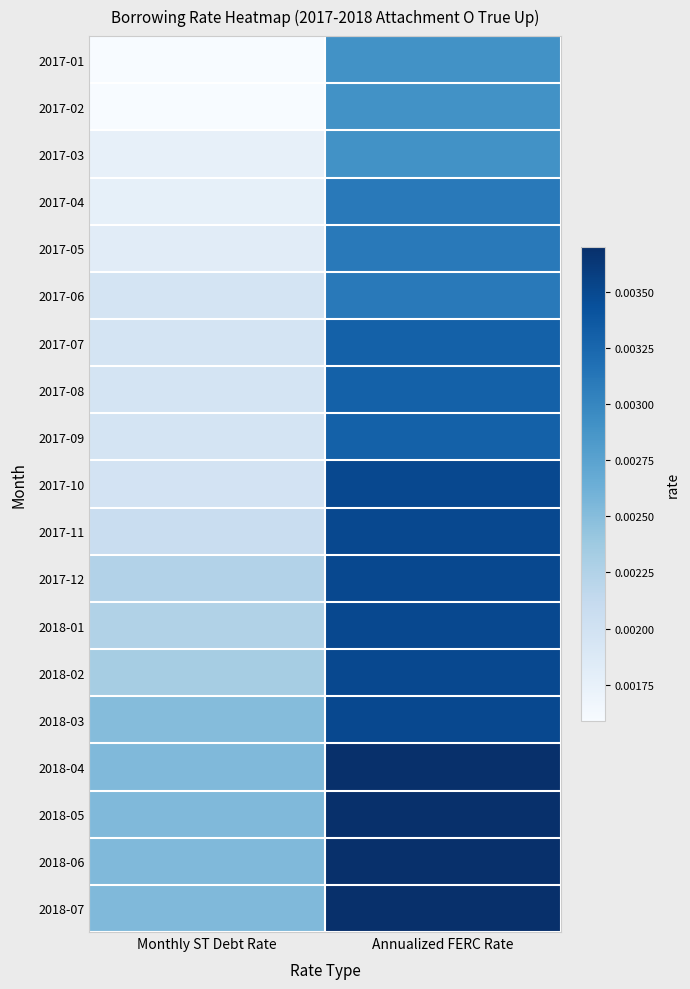

Reading left to right, what are all the values shown in this chart?

2017-01: Monthly ST Debt Rate=0.0	Annualized FERC Rate=0.0
2017-02: Monthly ST Debt Rate=0.0	Annualized FERC Rate=0.0
2017-03: Monthly ST Debt Rate=0.0	Annualized FERC Rate=0.0
2017-04: Monthly ST Debt Rate=0.0	Annualized FERC Rate=0.0
2017-05: Monthly ST Debt Rate=0.0	Annualized FERC Rate=0.0
2017-06: Monthly ST Debt Rate=0.0	Annualized FERC Rate=0.0
2017-07: Monthly ST Debt Rate=0.0	Annualized FERC Rate=0.0
2017-08: Monthly ST Debt Rate=0.0	Annualized FERC Rate=0.0
2017-09: Monthly ST Debt Rate=0.0	Annualized FERC Rate=0.0
2017-10: Monthly ST Debt Rate=0.0	Annualized FERC Rate=0.0
2017-11: Monthly ST Debt Rate=0.0	Annualized FERC Rate=0.0
2017-12: Monthly ST Debt Rate=0.0	Annualized FERC Rate=0.0
2018-01: Monthly ST Debt Rate=0.0	Annualized FERC Rate=0.0
2018-02: Monthly ST Debt Rate=0.0	Annualized FERC Rate=0.0
2018-03: Monthly ST Debt Rate=0.0	Annualized FERC Rate=0.0
2018-04: Monthly ST Debt Rate=0.0	Annualized FERC Rate=0.0
2018-05: Monthly ST Debt Rate=0.0	Annualized FERC Rate=0.0
2018-06: Monthly ST Debt Rate=0.0	Annualized FERC Rate=0.0
2018-07: Monthly ST Debt Rate=0.0	Annualized FERC Rate=0.0